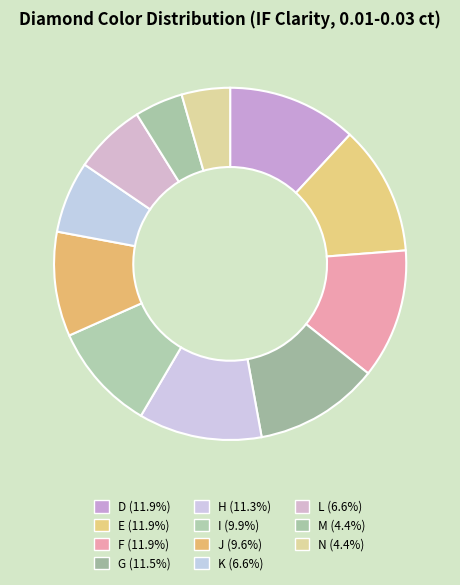

Between L and M, which is larger?

L